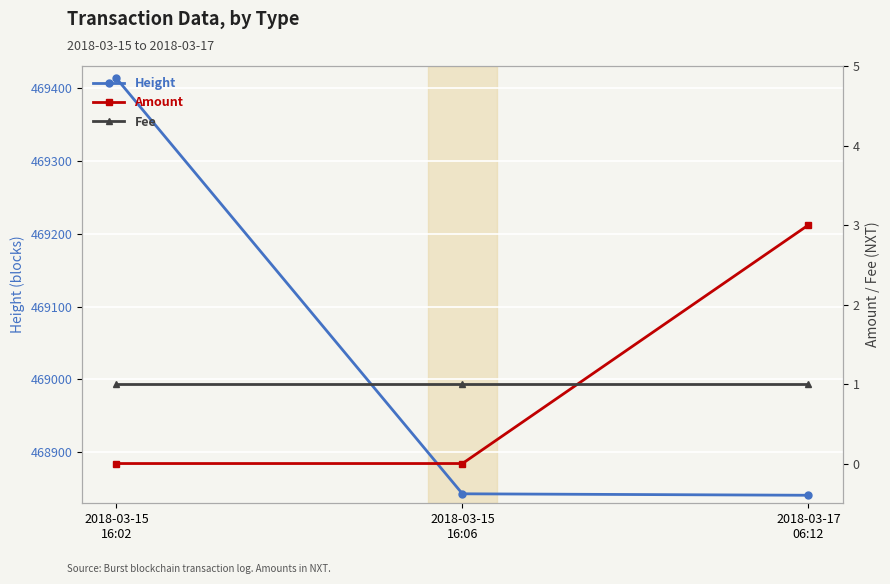

The value of Height at 2018-03-15
16:02 is 125521. True or false?

False